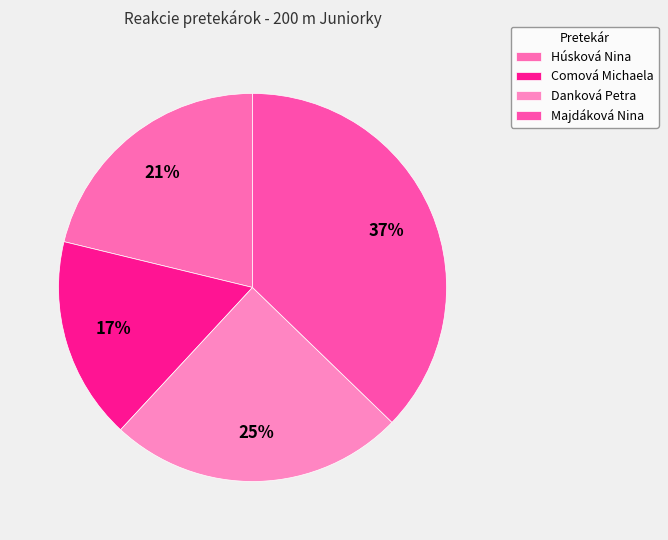

Which slice is the largest?

Majdáková Nina